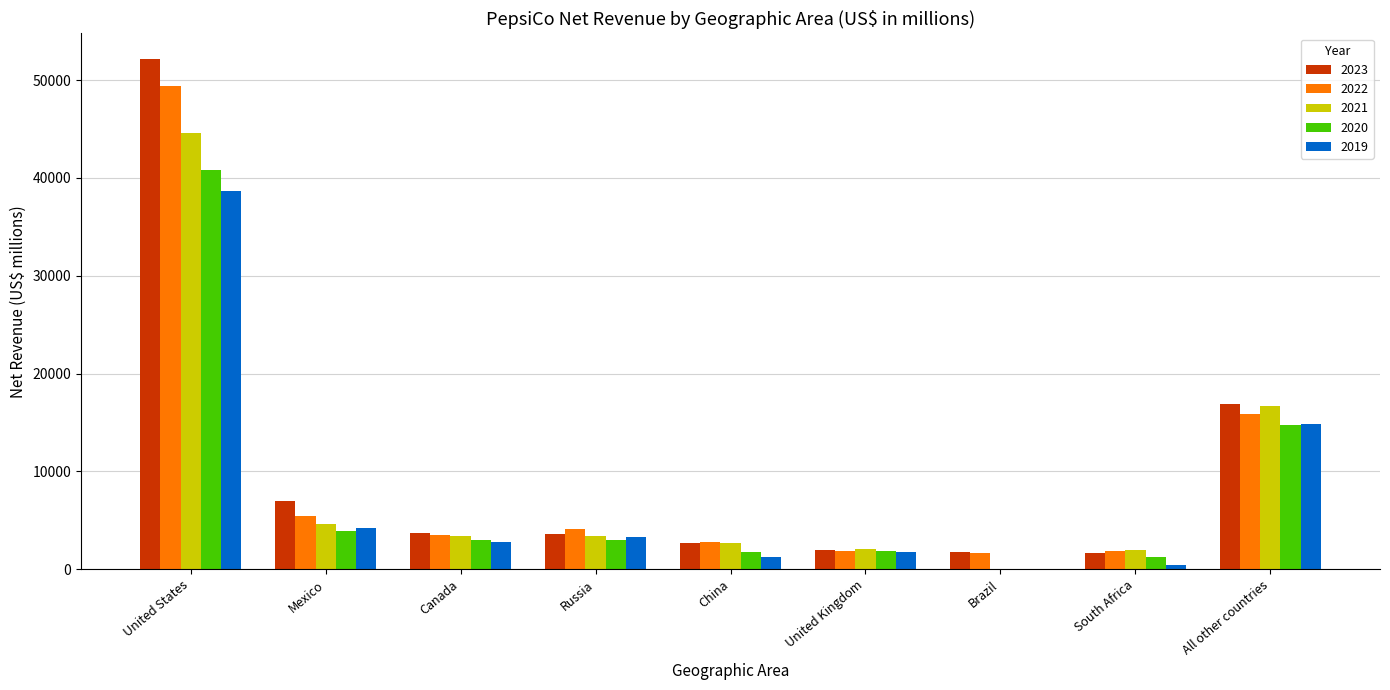

Which series has the widest spread of values?

2023